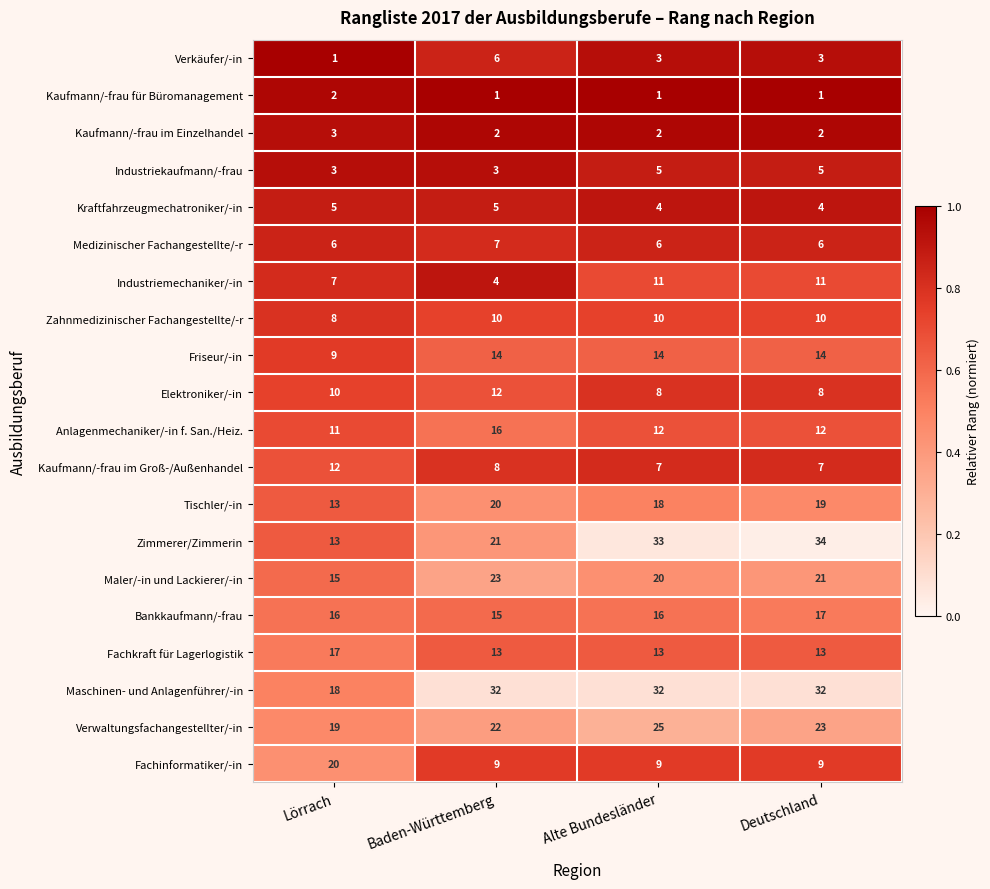

The value of Zimmerer/Zimmerin at Deutschland is 14. True or false?

False